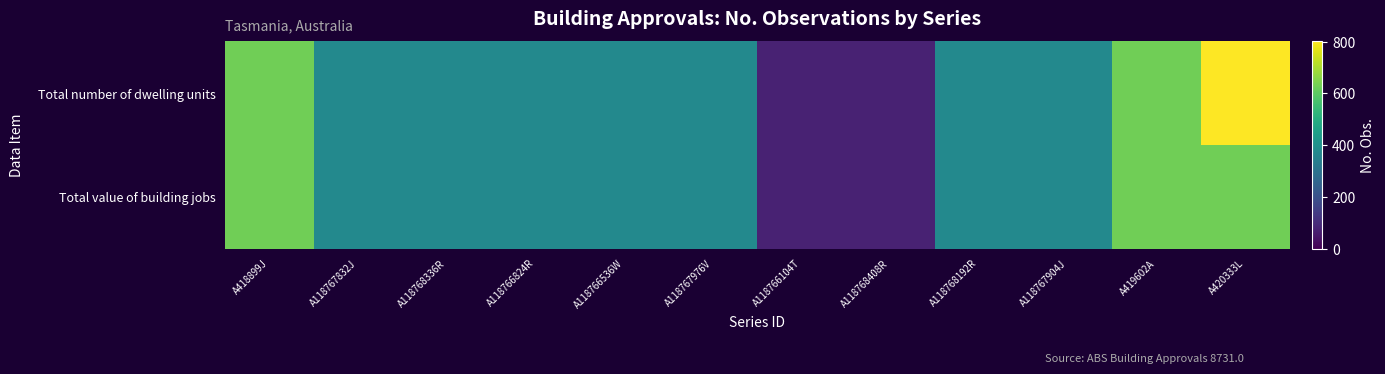

Rank the series at A420333L from highest to lowest value.

Total number of dwelling units, Total value of building jobs